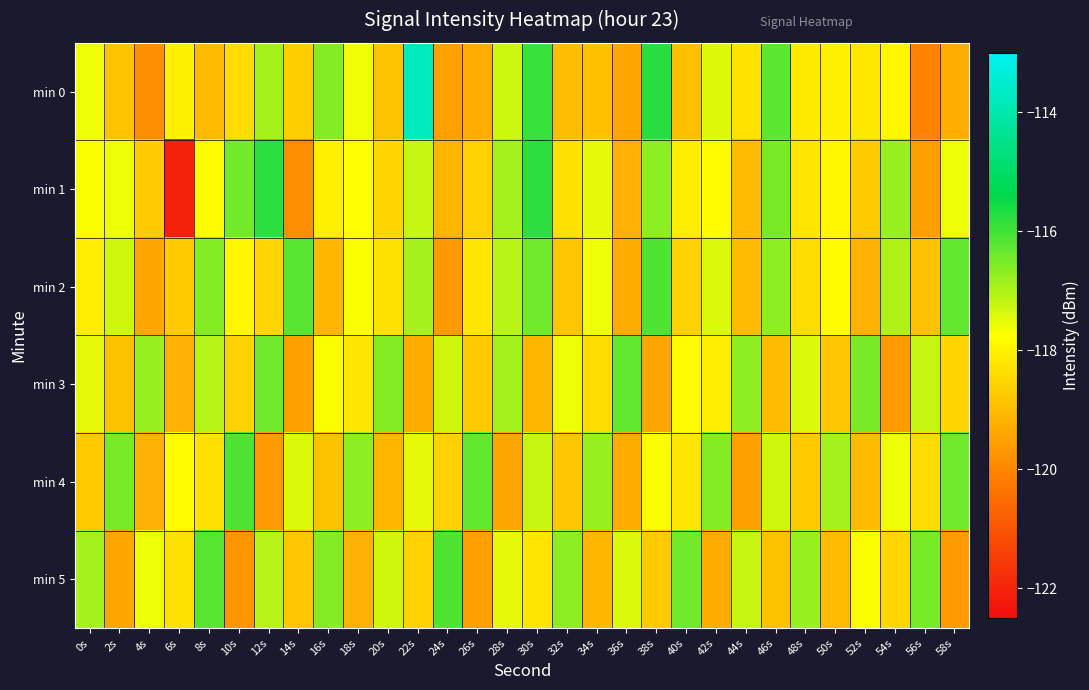

Which label corresponds to the smallest value in the chart?

6s